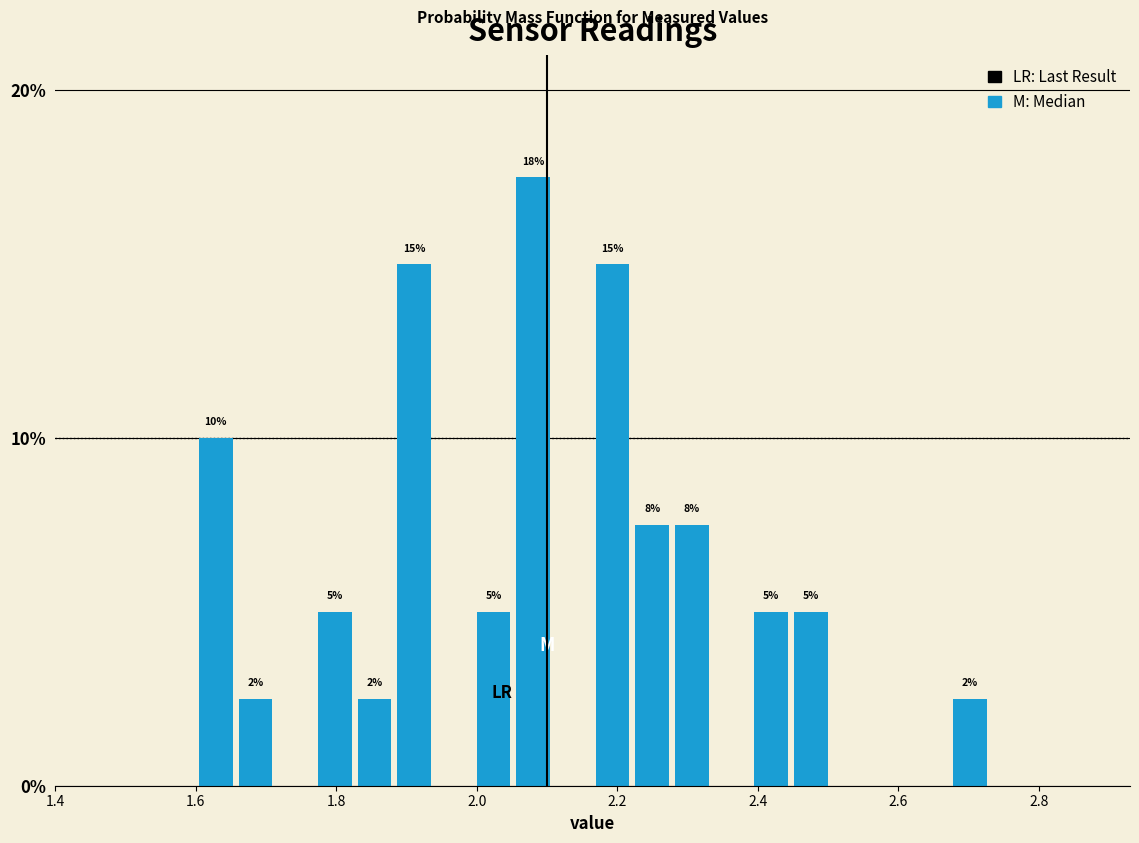

Read against the x-axis, roughly where is the centre of the tallest bar?

2.08